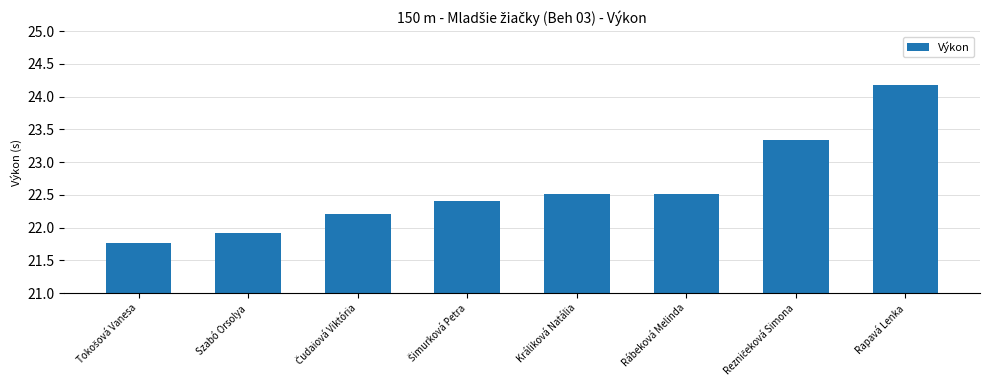

How many bars are there in total?

8